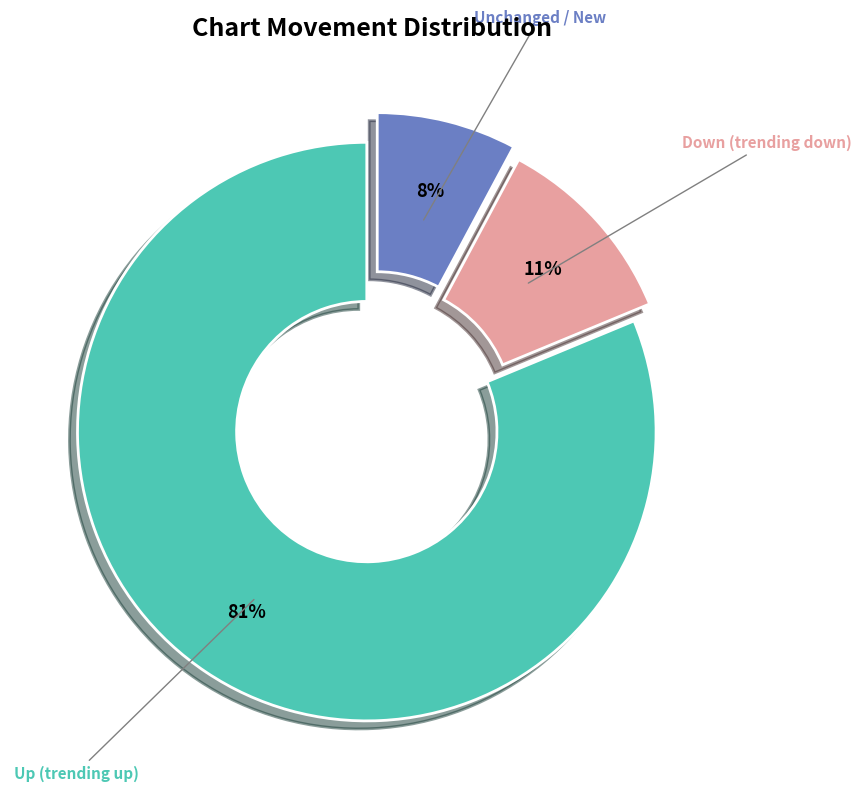

Count the number of slices in the pie.

3